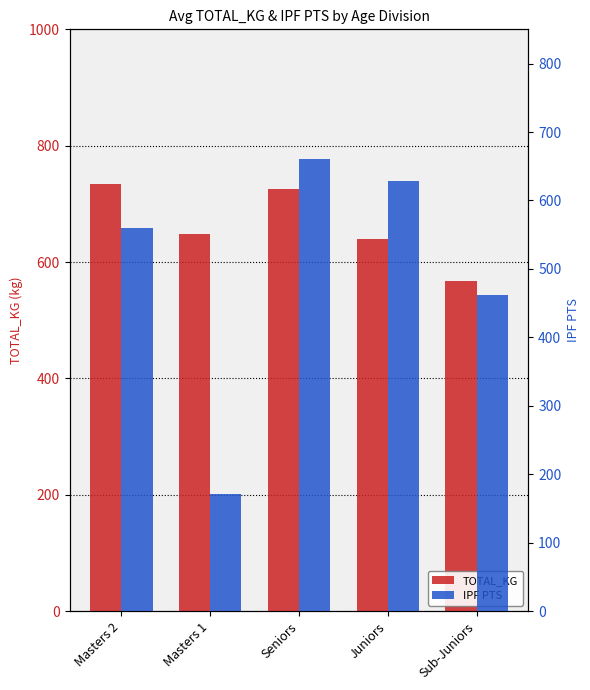

Which series changed the most between Juniors and Sub-Juniors?

IPF PTS